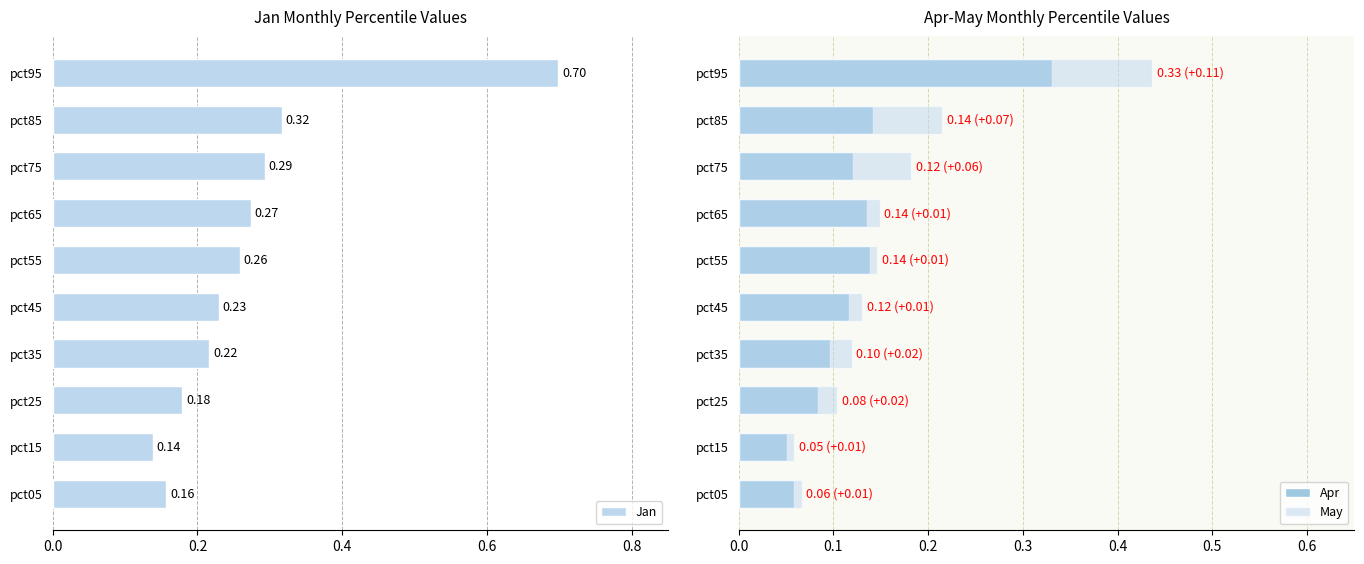

What is the maximum value for Apr?

0.3